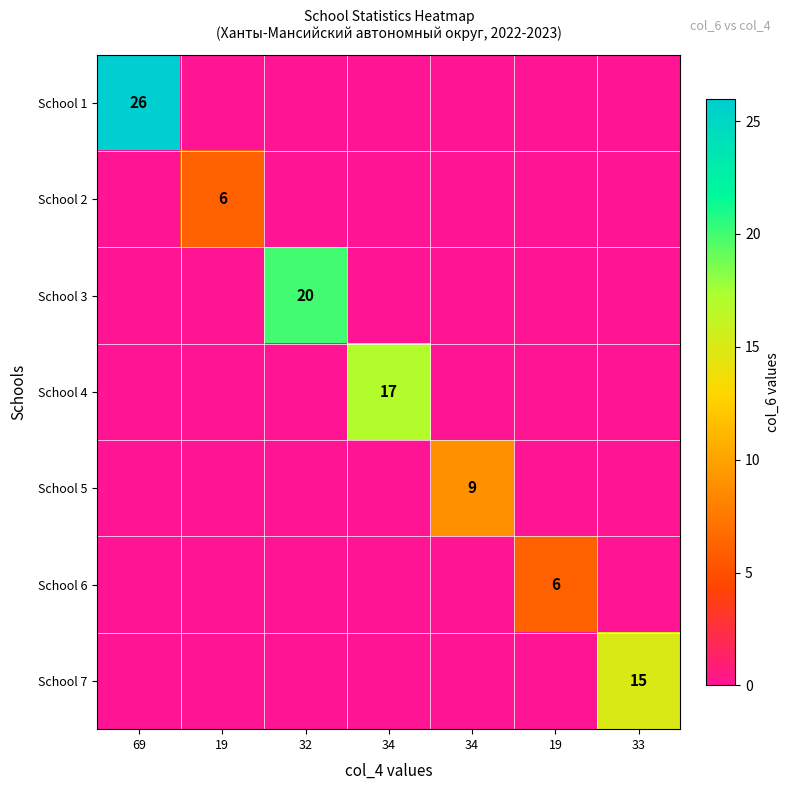

List the labels in order of School 1 value, largest first.

69, 19, 32, 34, 34, 19, 33